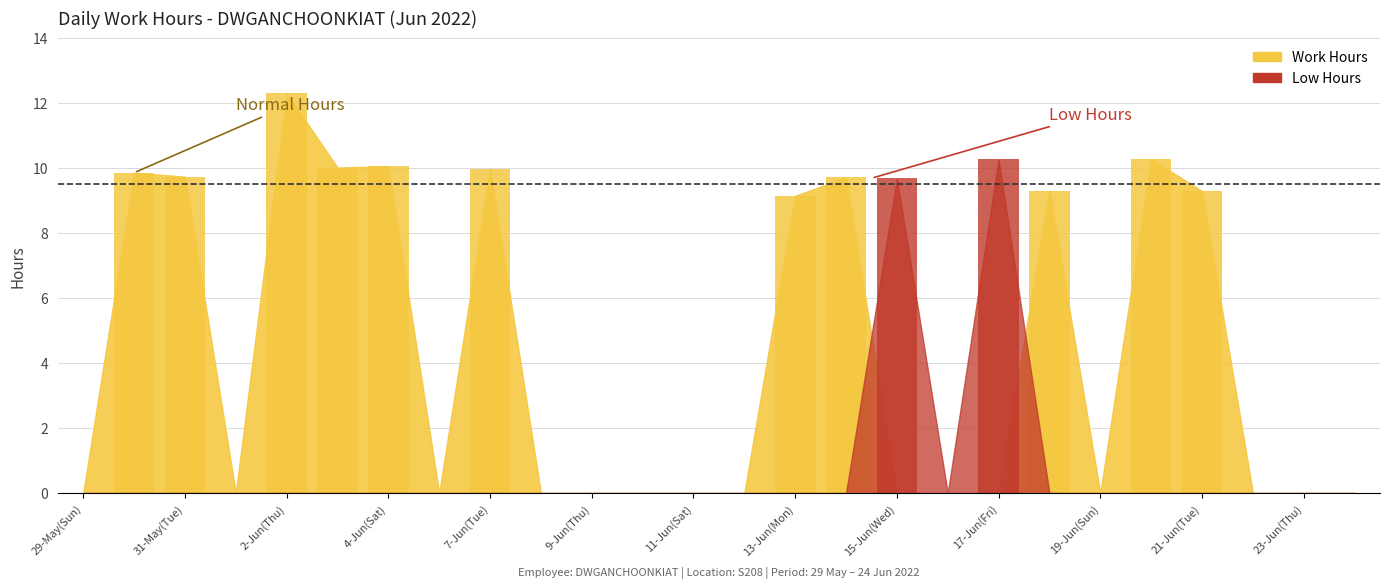

At how many categories does at least one series exceed 10?

5